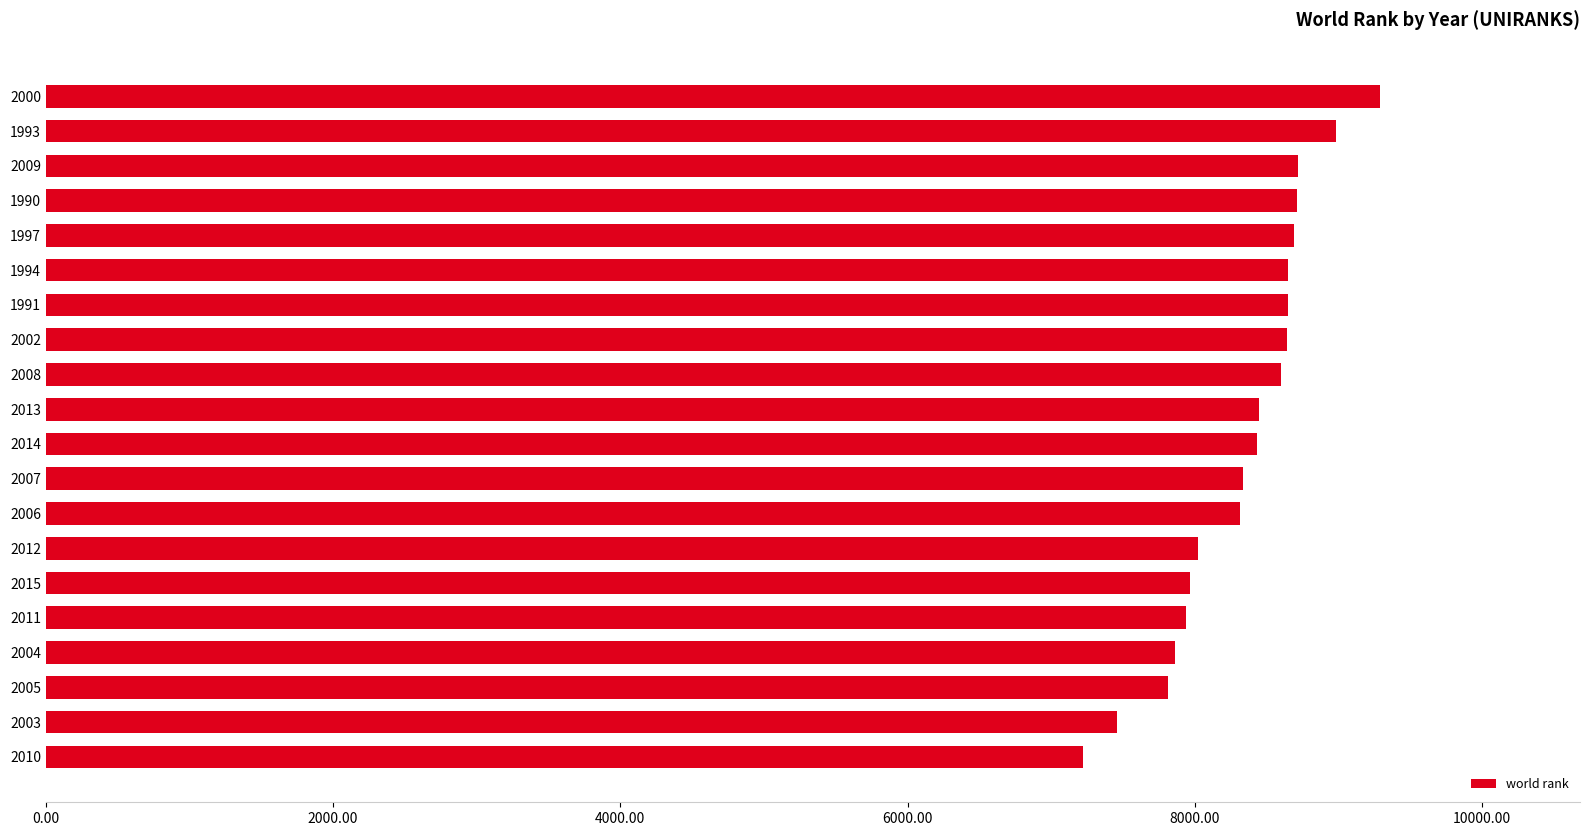

Read the value at 1994.

8652